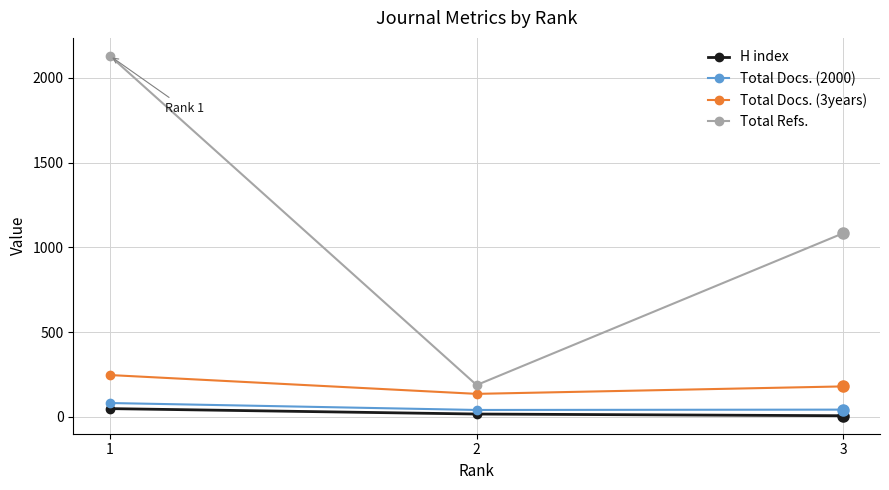

Is it true that Total Docs. (3years) equals 136 at 2?

True